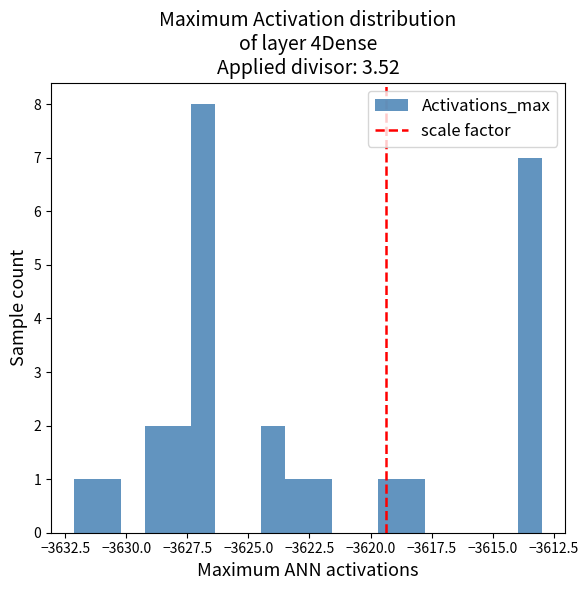

Around what value on the x-axis is the tallest bar? Give the approximate position of its centre, as read against the axis.

-3627.0